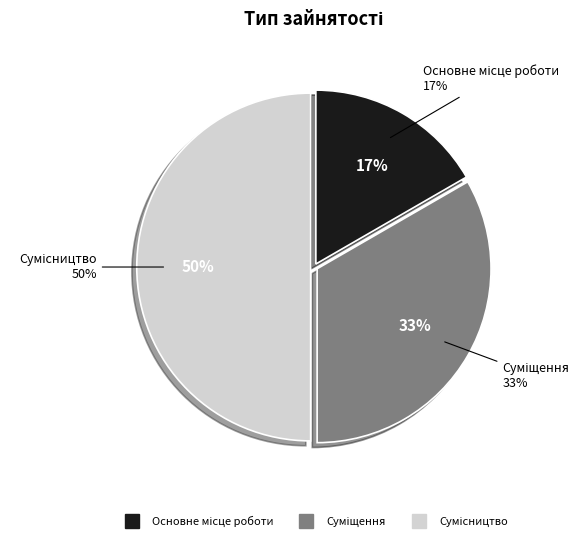

Combined, what portion of the pie is Сумісництво and Суміщення?

83.3%